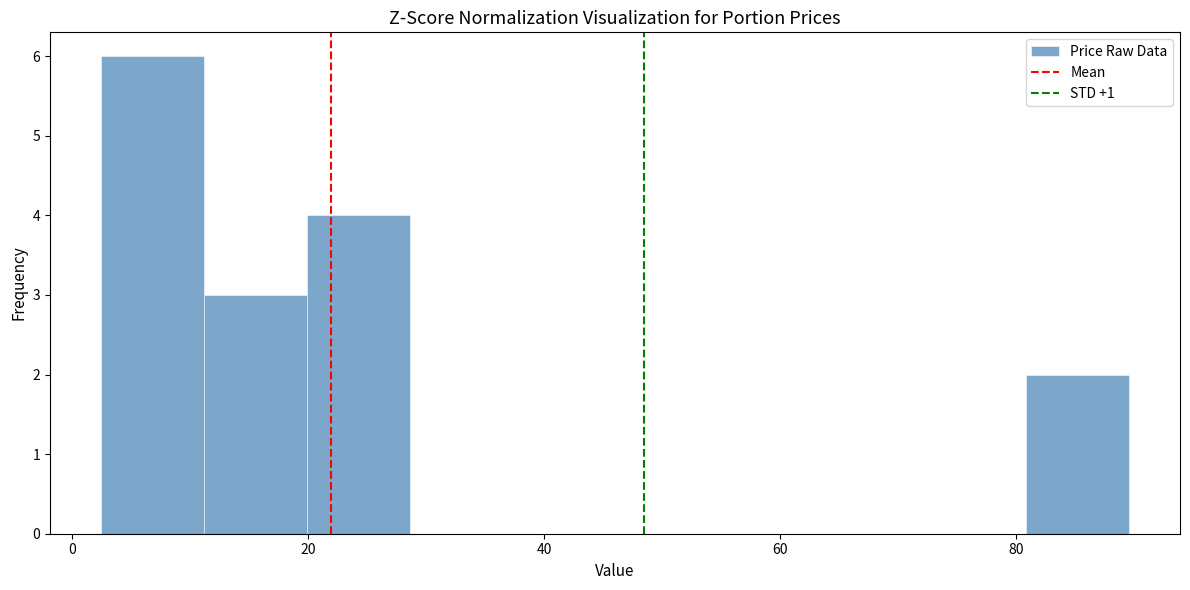

Reading left to right, list every bar in this chart as the range it spans on the x-axis followed by its height. Neither the bar edges nor the heights are printed on the chart, so give them approximately, as read against the axes.

2 to 12: 6
12 to 20: 3
20 to 28: 4
28 to 38: 0
38 to 46: 0
46 to 54: 0
54 to 64: 0
64 to 72: 0
72 to 80: 0
80 to 90: 2